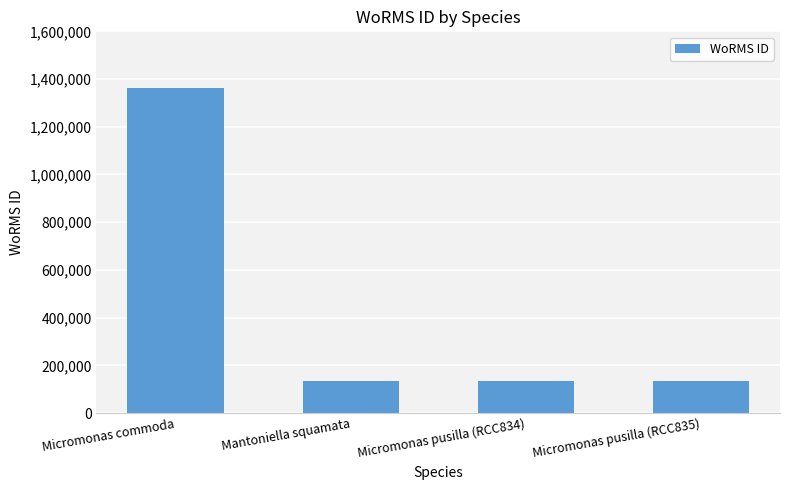

At which label does the data first exceed 134564?

Micromonas commoda